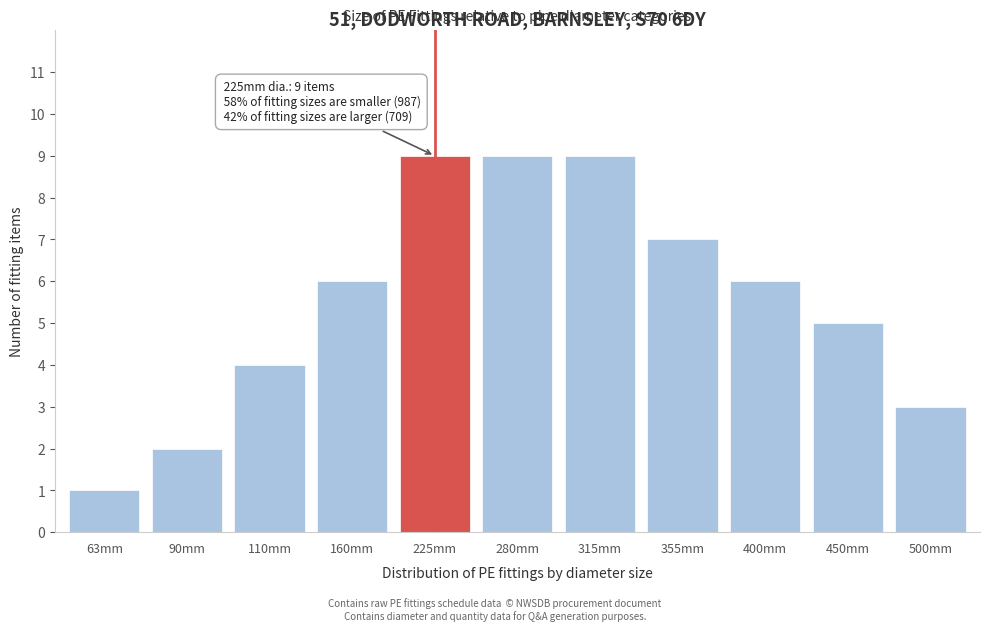

Reading right to left, what are all the values shown in this chart?

3	5	6	7	9	9	9	6	4	2	1